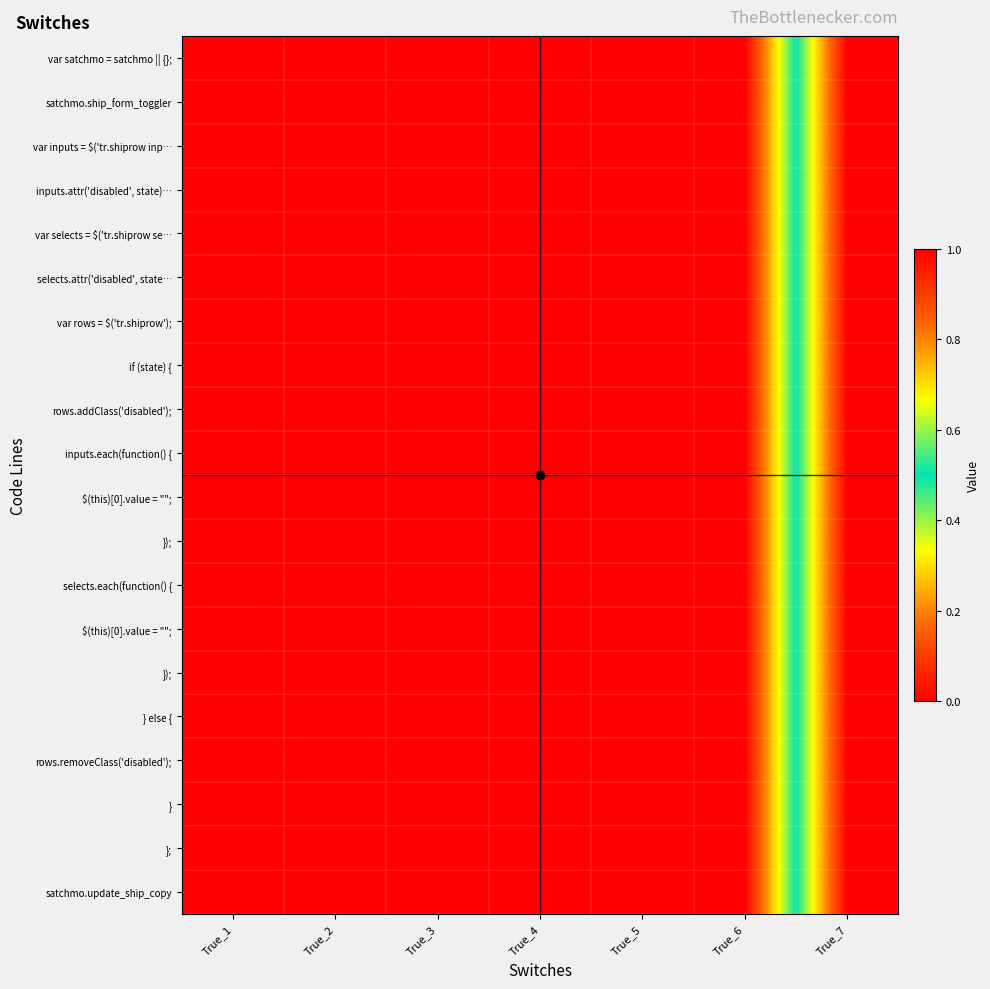

What is the maximum value shown in the chart?

1